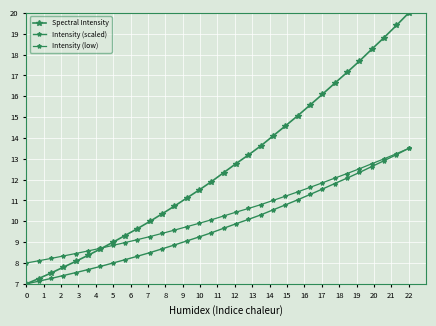

What is the smallest value displayed?

7.0